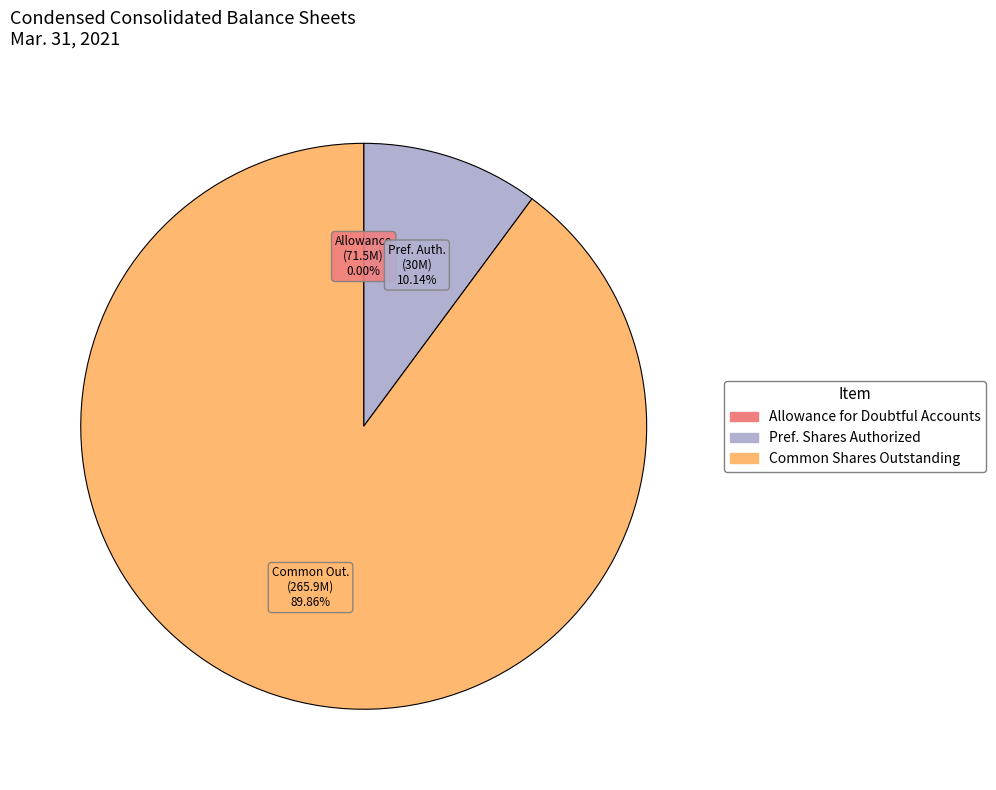

What is the ratio of the value at Common Shares Outstanding to the value at Pref. Shares Authorized?

8.9